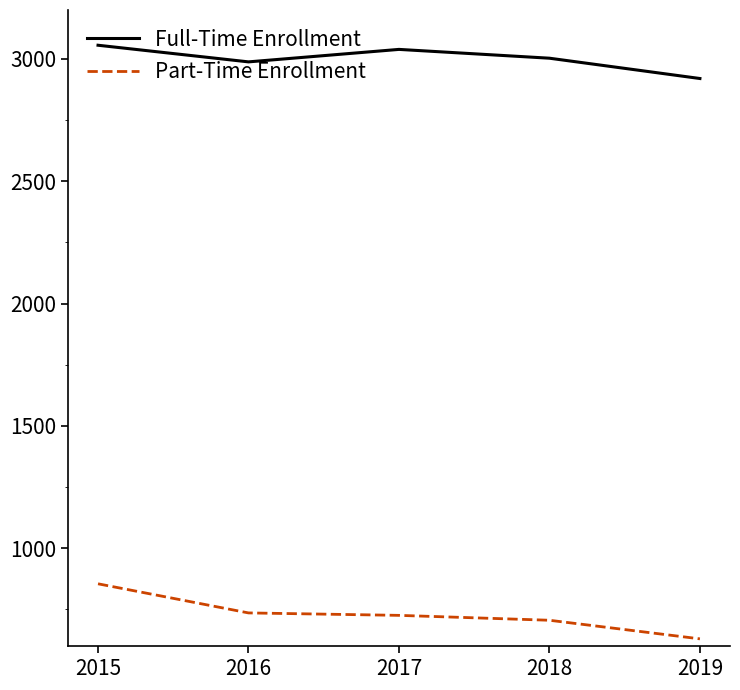

What is the approximate value of Part-Time Enrollment at 2018, to the nearest 10?

710